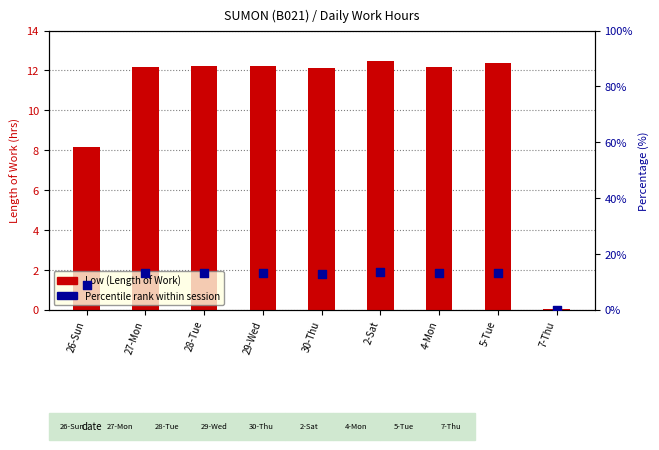

What is the total value across all series at 30-Thu?

25.0